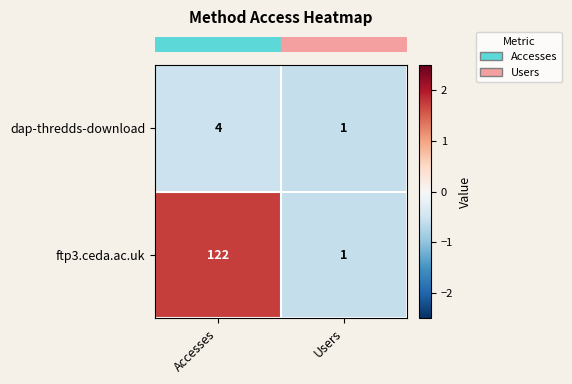

Which series has the widest spread of values?

ftp3.ceda.ac.uk